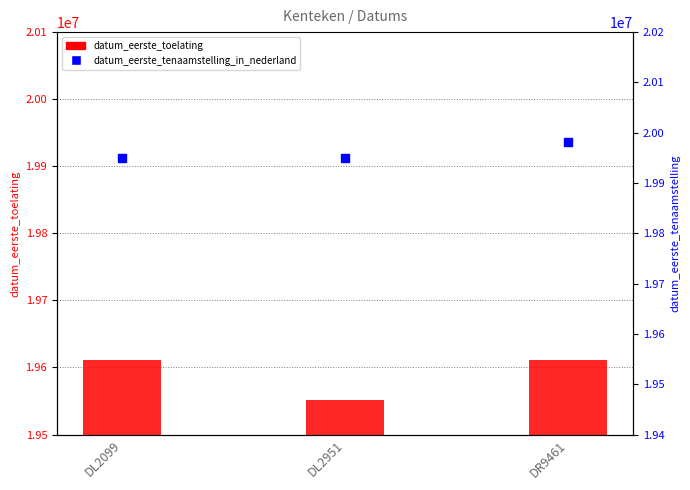

Which series has the largest Y range (max minus min)?

datum_eerste_toelating